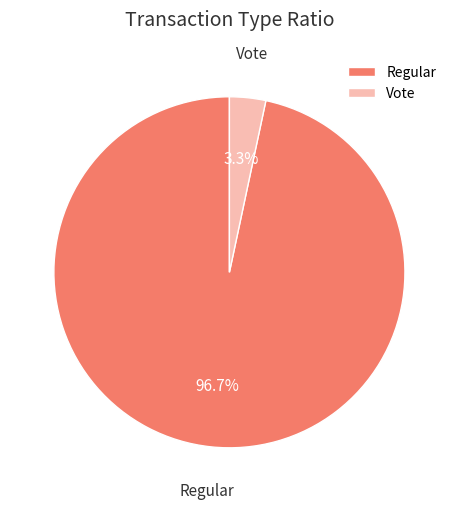

What portion of the pie excludes Regular?

3.3%